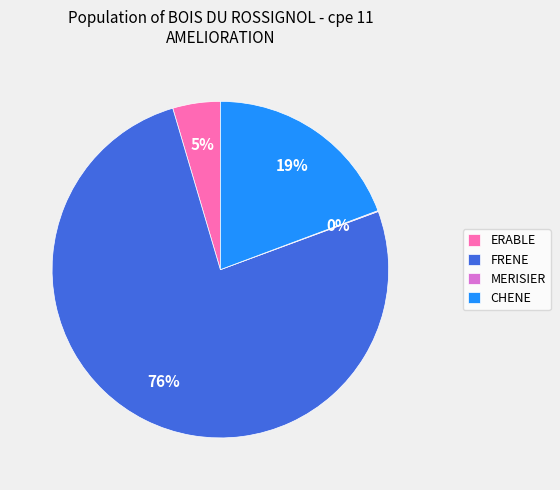

True or false: FRENE accounts for 84% of the total.

False